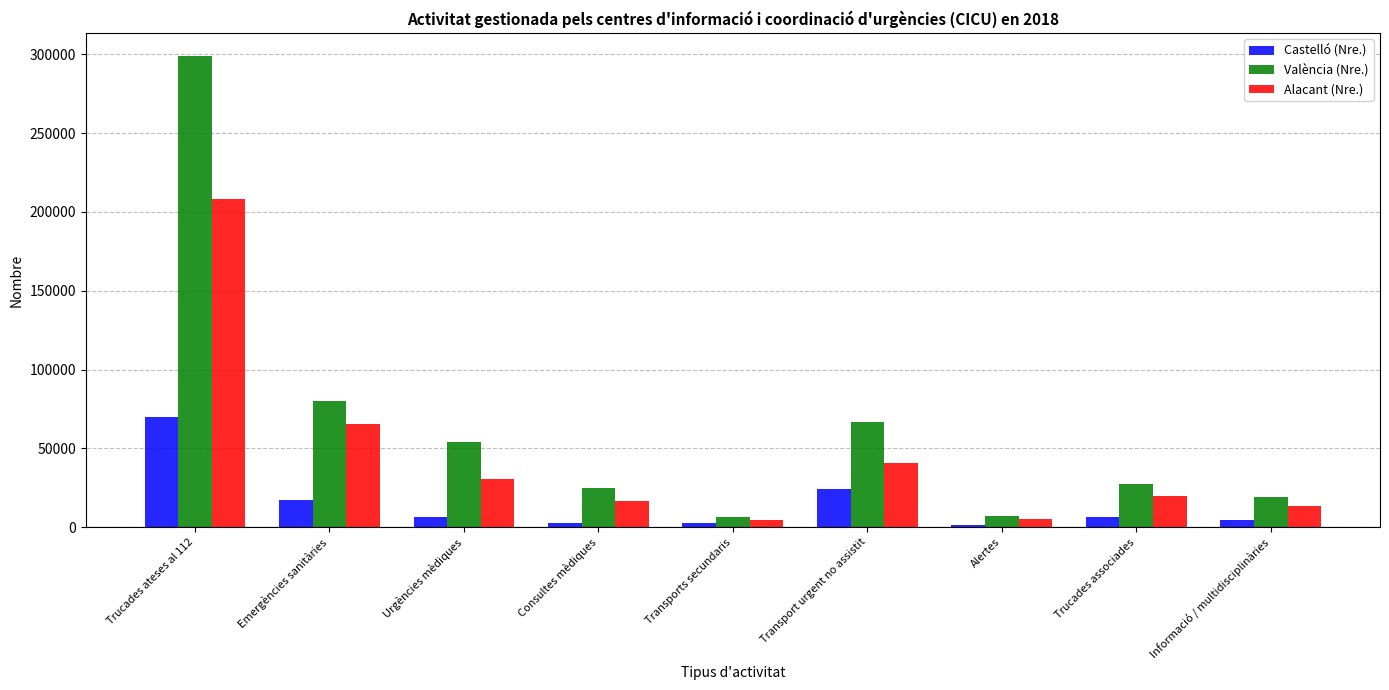

What is the maximum value for Alacant (Nre.)?

208249